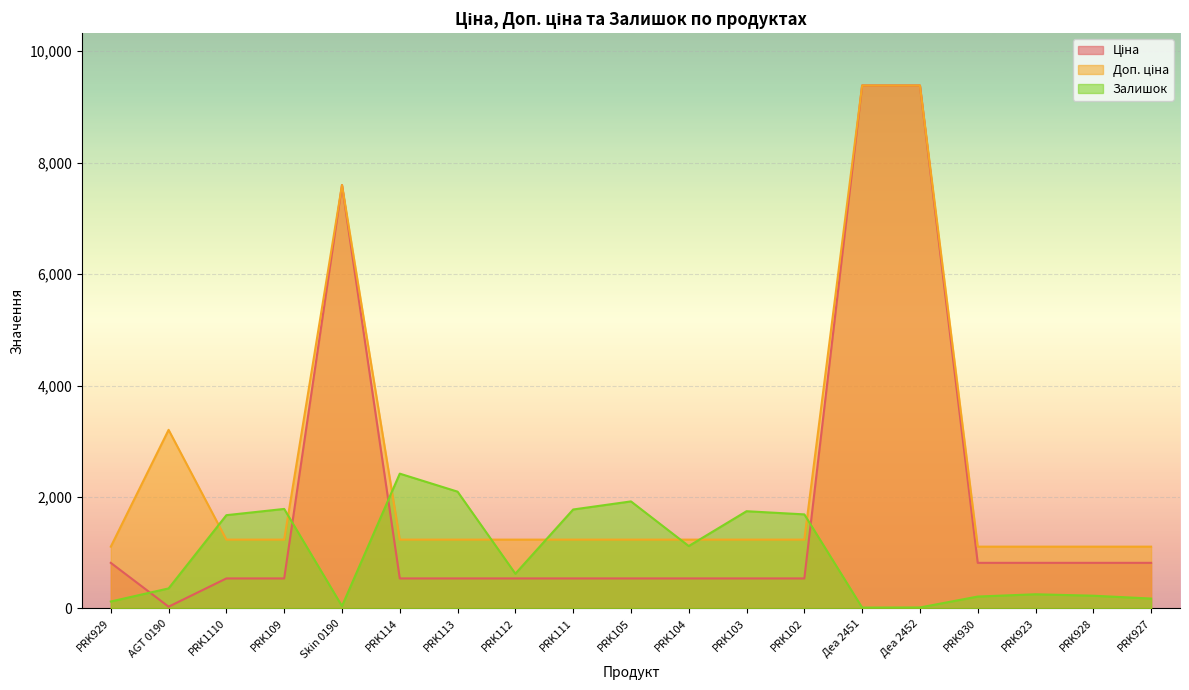

Count the number of data series in this chart.

3